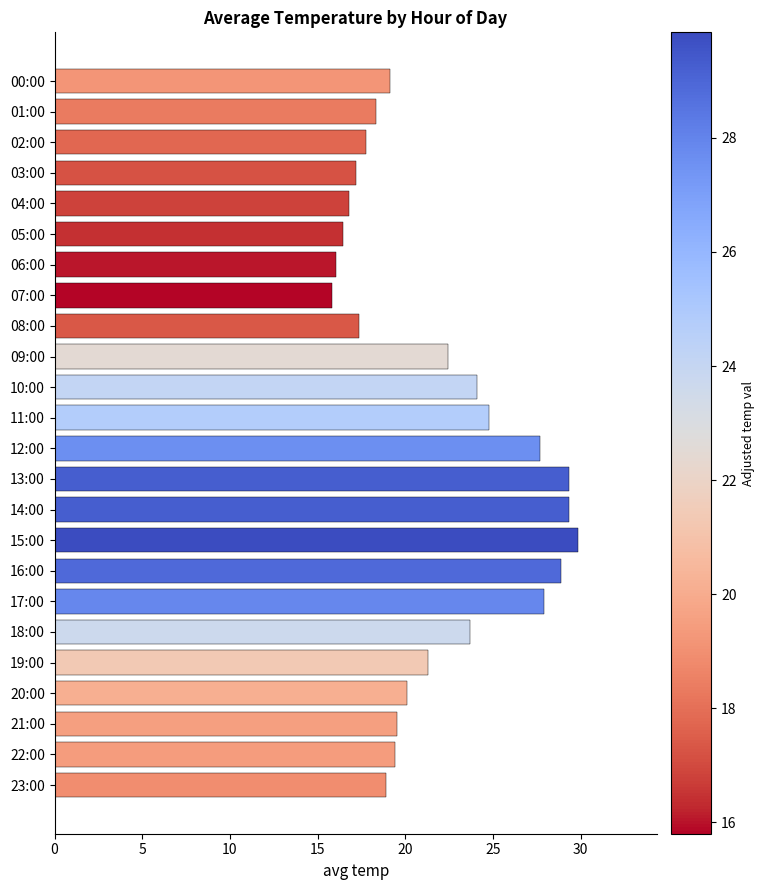

Count the number of data series in this chart.

1